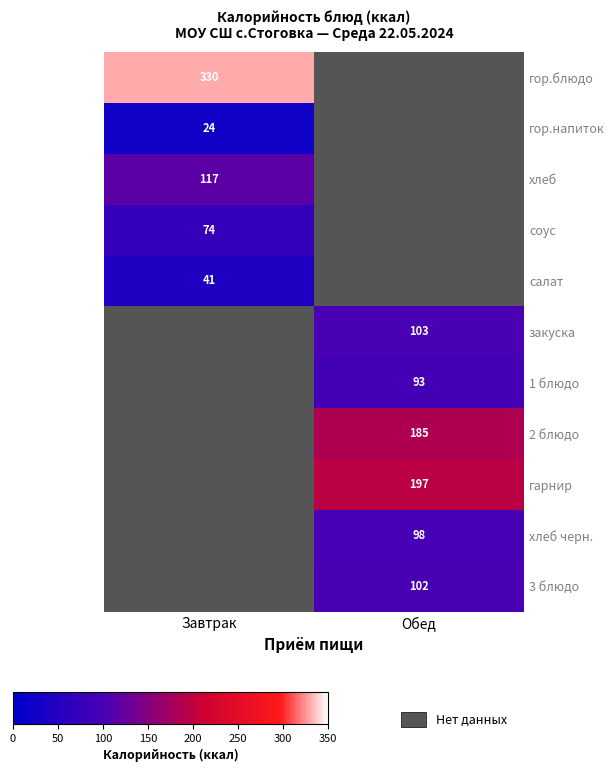

Is it true that 2 блюдо equals 120.2 at Обед?

False